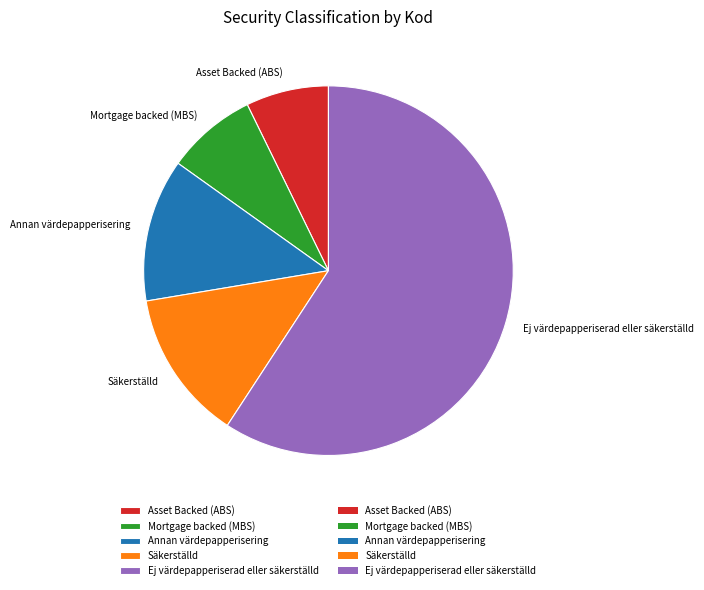

Is the sum of Mortgage backed (MBS) and Annan värdepapperisering greater than half?

No